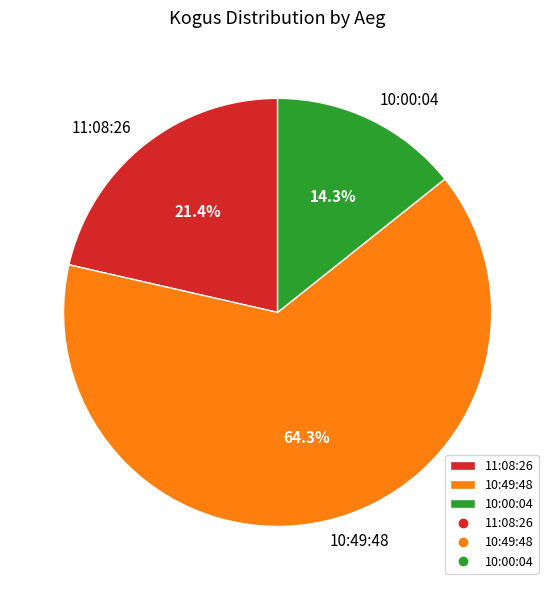

To the nearest percent, what is the average slice percentage?

33%